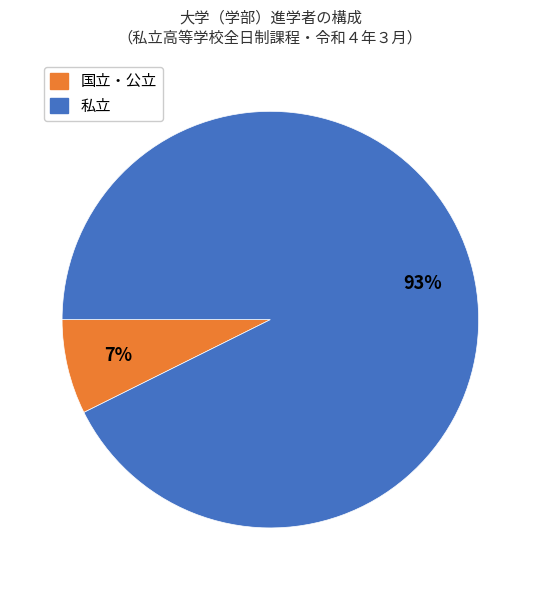

To the nearest percent, what is the average slice percentage?

50%